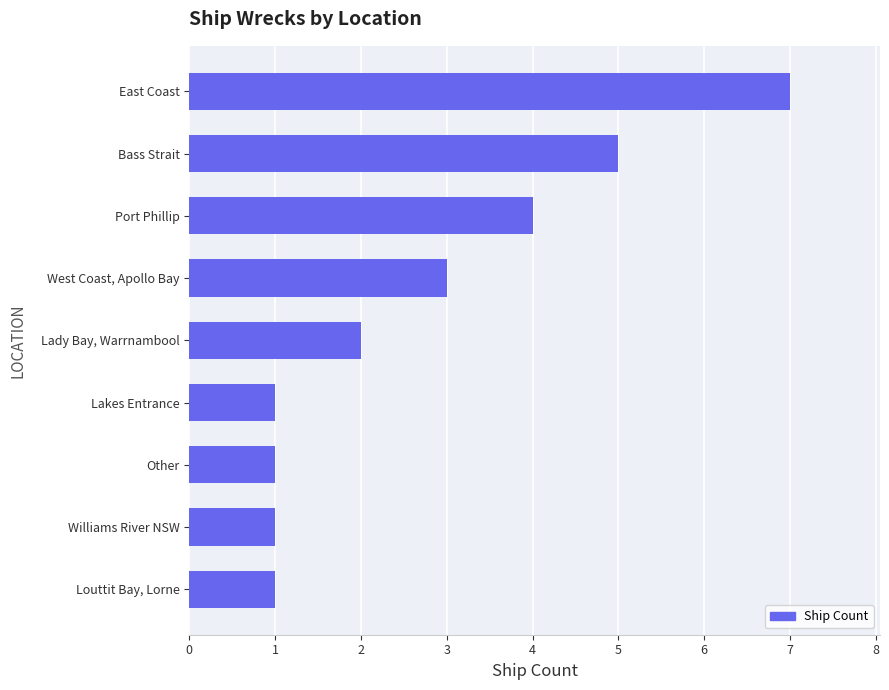

Which has a higher value, Louttit Bay, Lorne or Lady Bay, Warrnambool?

Lady Bay, Warrnambool